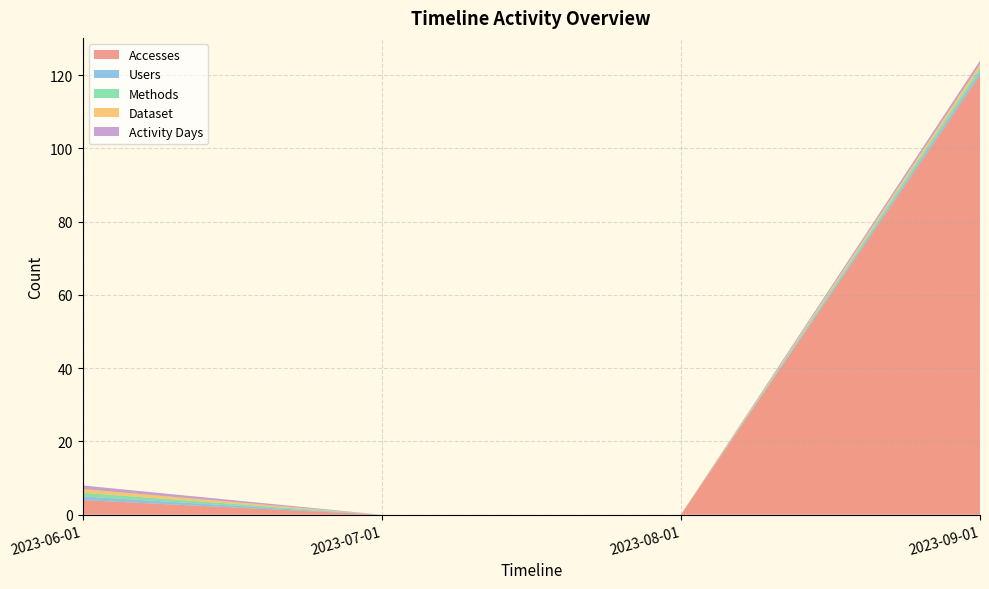

Reading left to right, list all the values displayed in this chart.

Accesses: 4	0	0	120
Users: 1	0	0	1
Methods: 1	0	0	1
Dataset: 1	0	0	1
Activity Days: 1	0	0	1